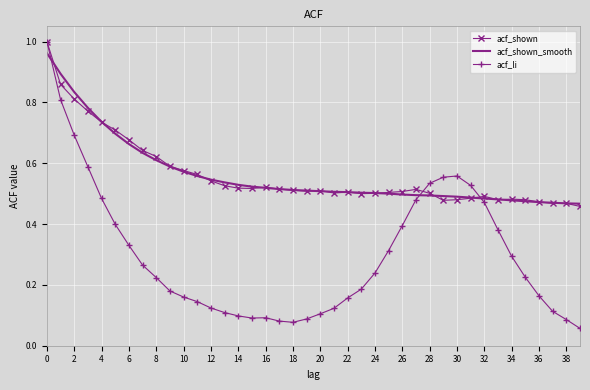

Which series has the largest range (max minus min)?

acf_li